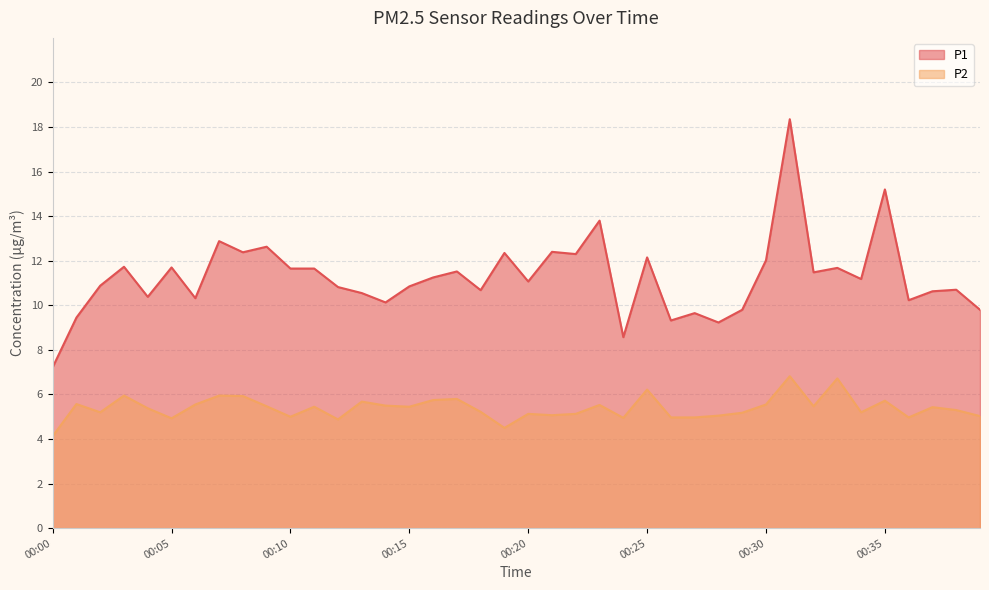

What is the minimum value shown in the chart?

4.1